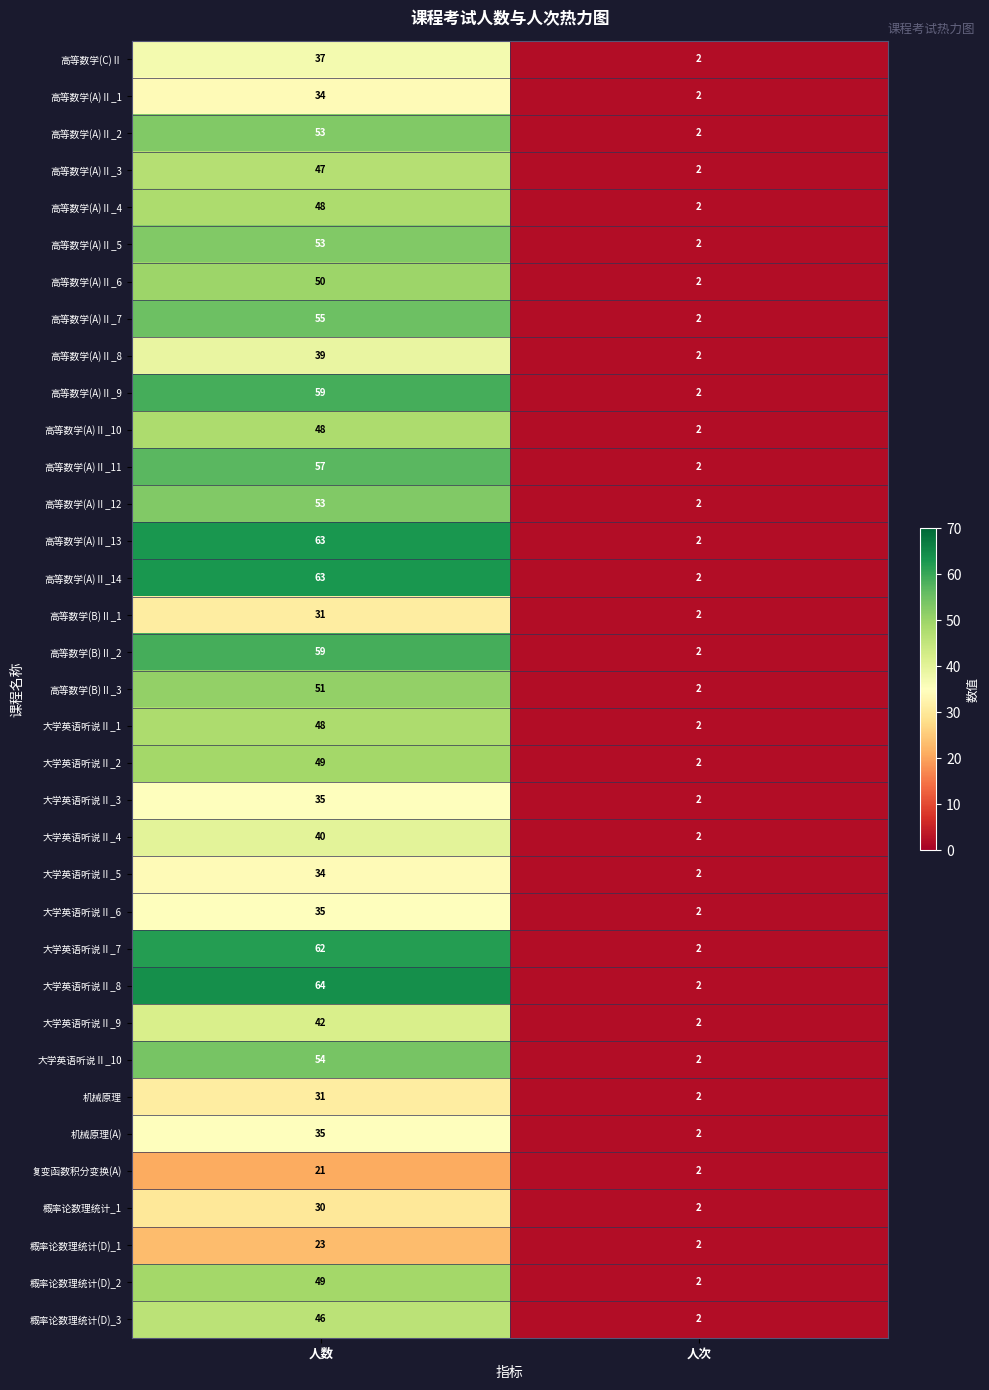

List the labels in order of 高等数学(B)Ⅱ_2 value, smallest first.

人次, 人数